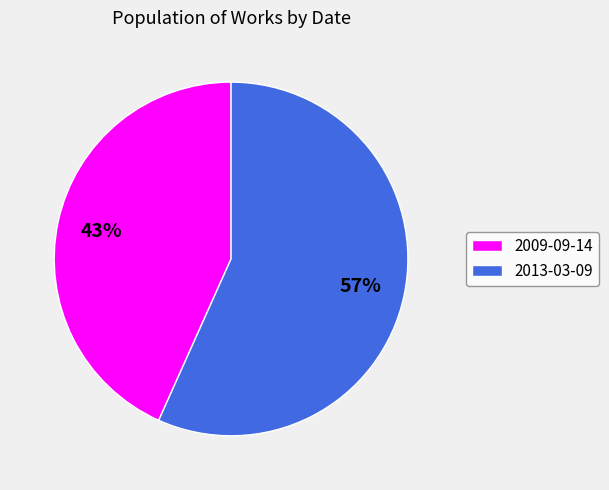

To the nearest percent, what is the average slice percentage?

50%